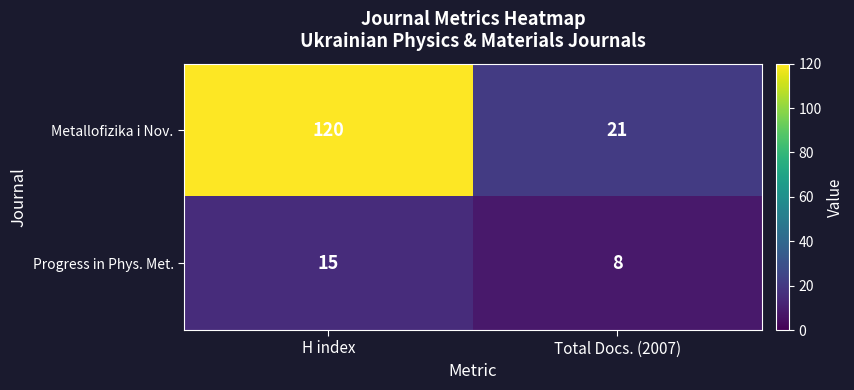

Rank the series by their maximum value, from highest to lowest.

Metallofizika i Nov., Progress in Phys. Met.